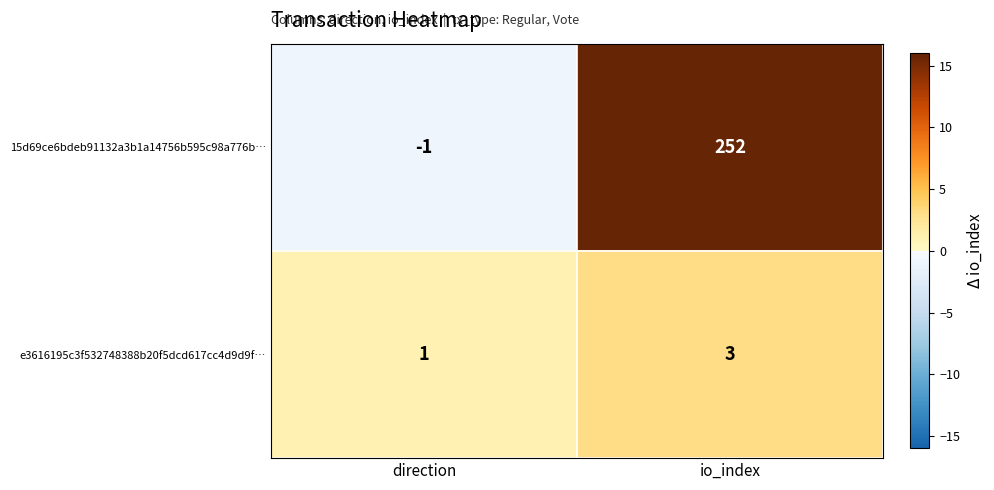

What is the spread (max minus min) of values at direction?

2